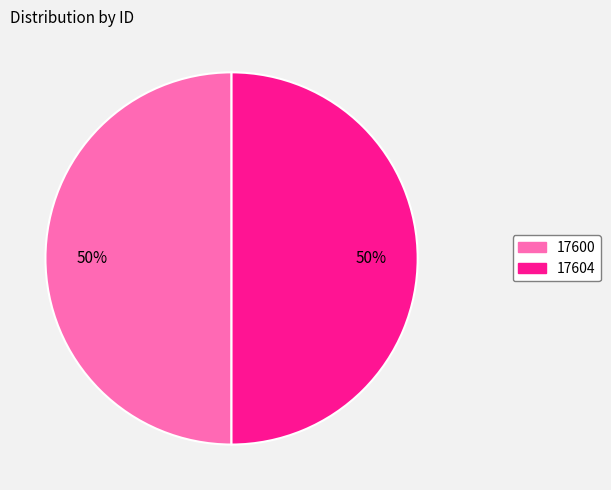

To the nearest percent, what is the average slice percentage?

50%